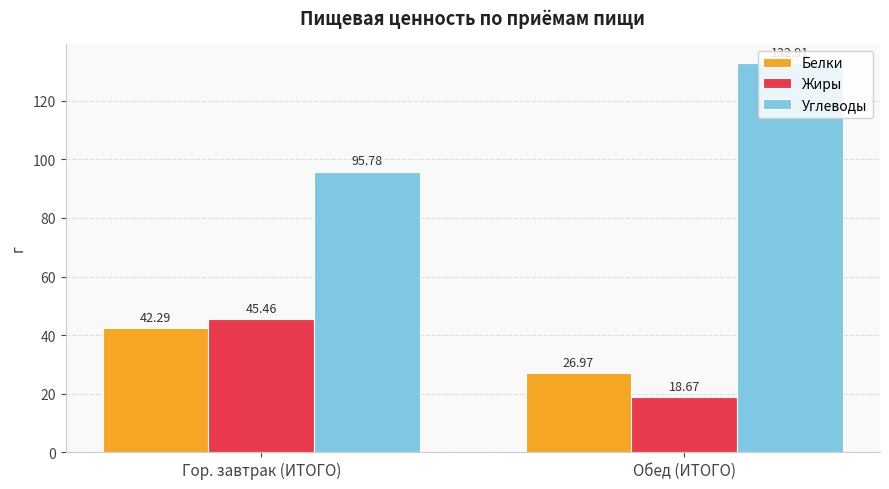

How many values in the Жиры series are below 45?

1